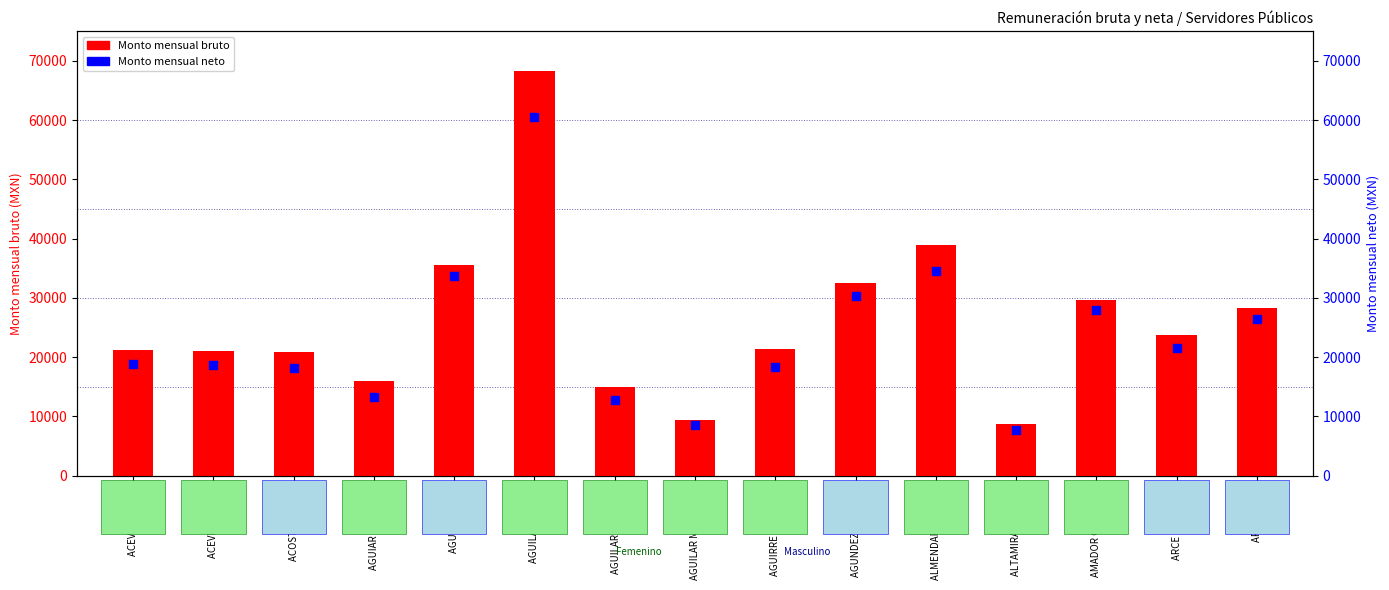

Which series has the widest spread of Y values?

Monto mensual bruto